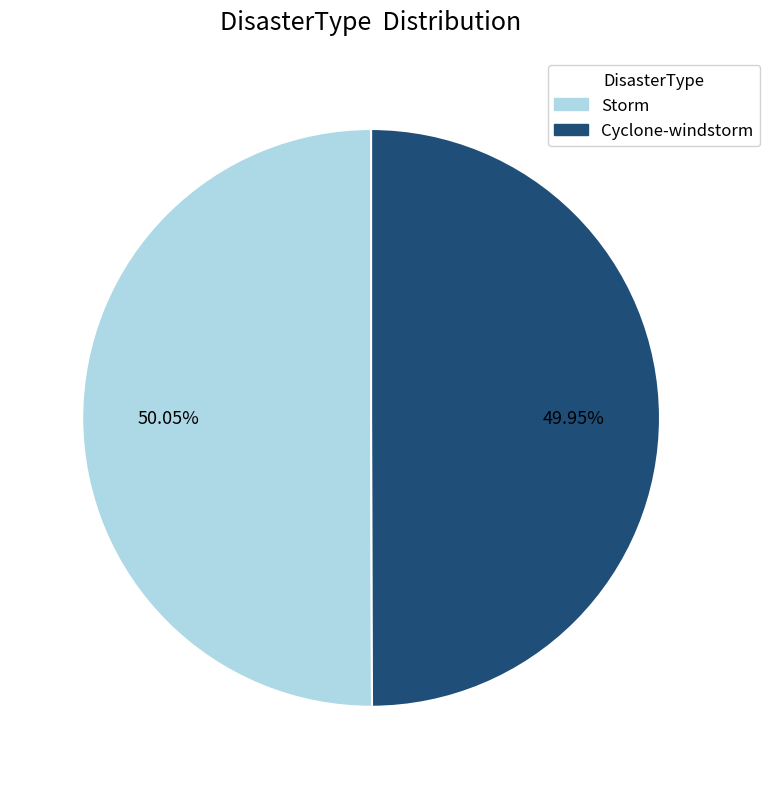

Which category has the biggest portion of the pie?

Storm (2019) REC309-2478